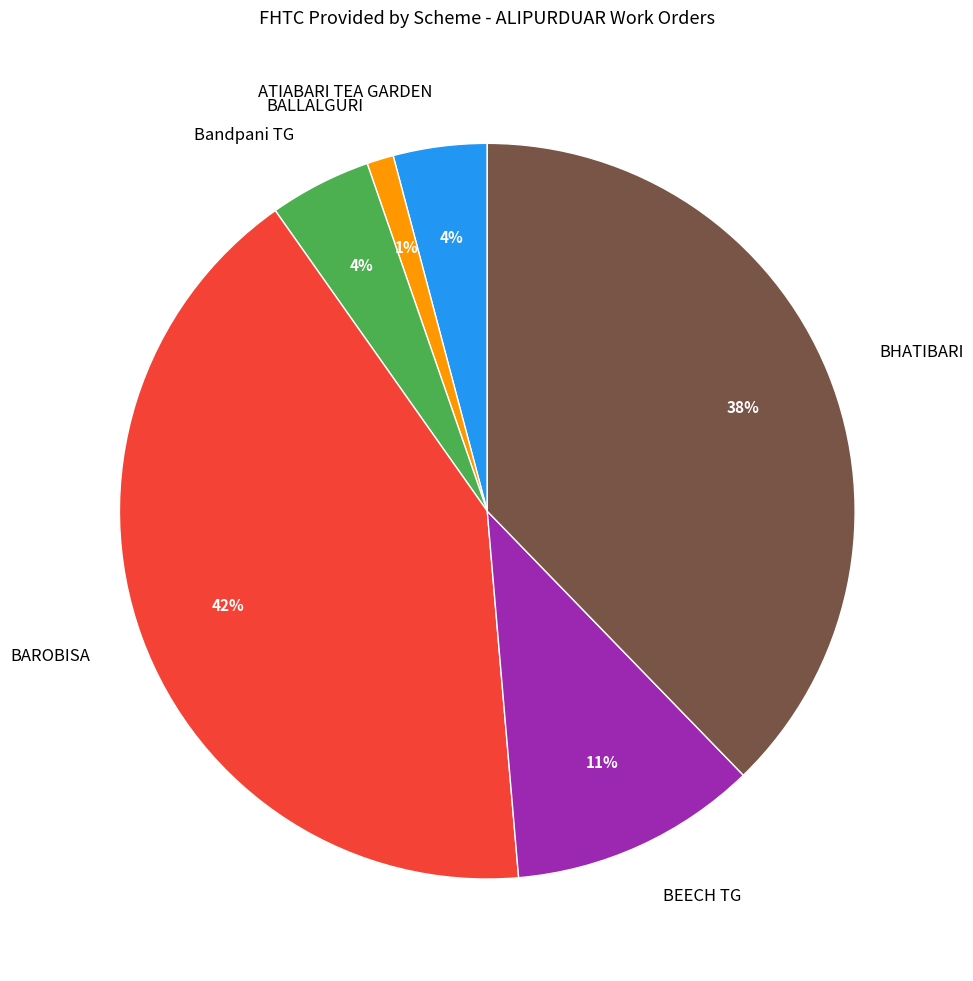

The BHATIBARI slice represents 38% of the pie. True or false?

True